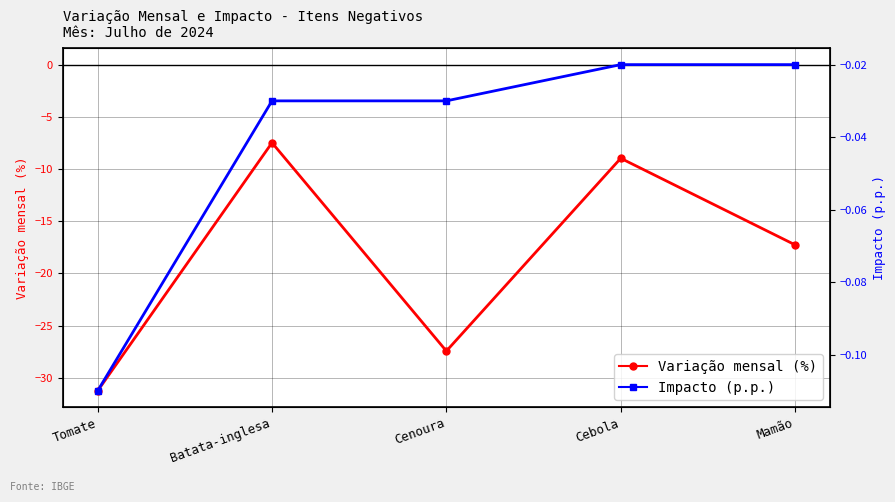

What is the difference between the maximum and minimum values in the Impacto (p.p.) series?

0.1